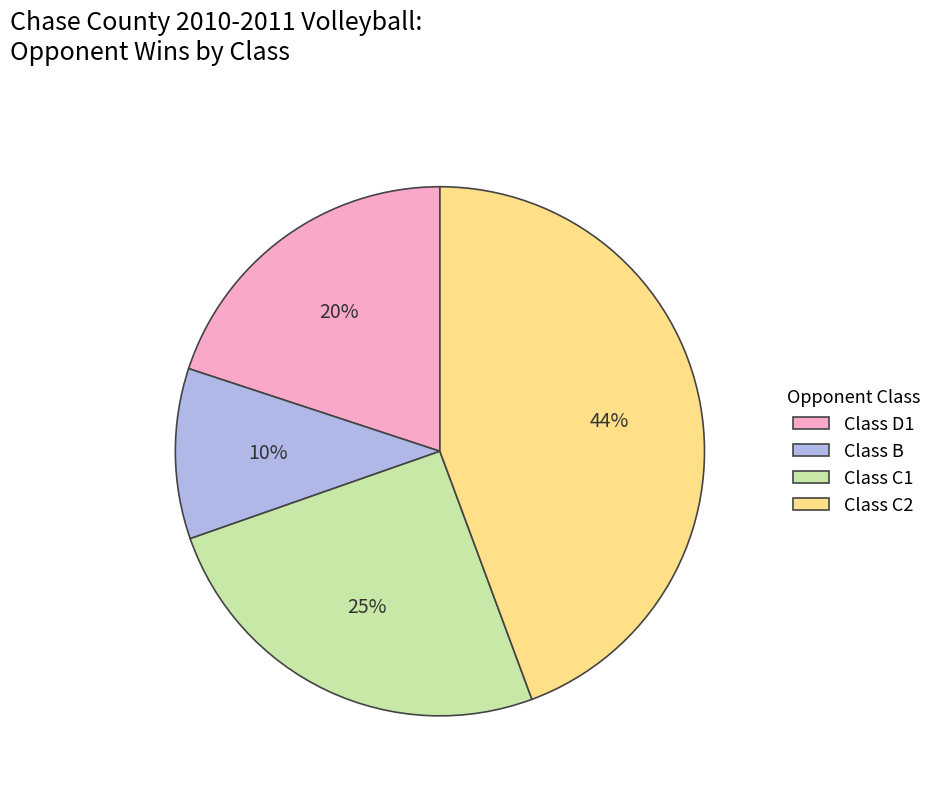

Between Class C2 and Class C1, which is larger?

Class C2